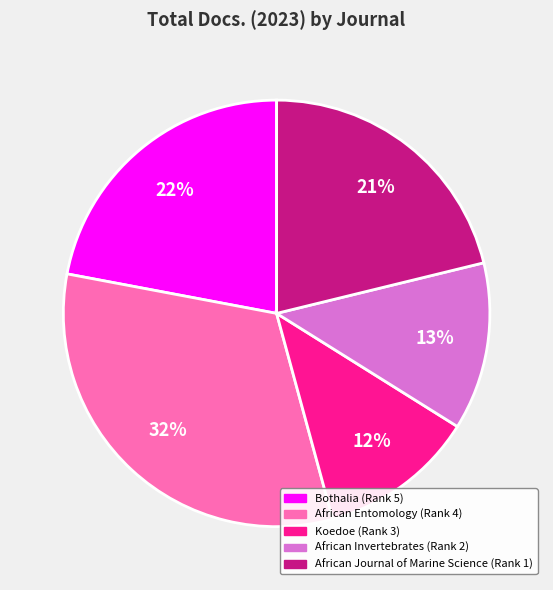

To the nearest percent, what is the difference between the African Journal of Marine Science (Rank 1) and Bothalia (Rank 5) slice percentages?

1%